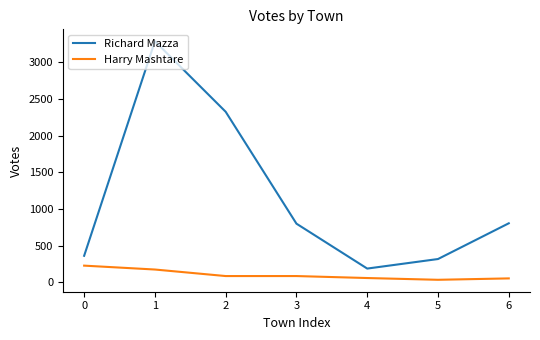

What is the maximum value shown in the chart?

3285